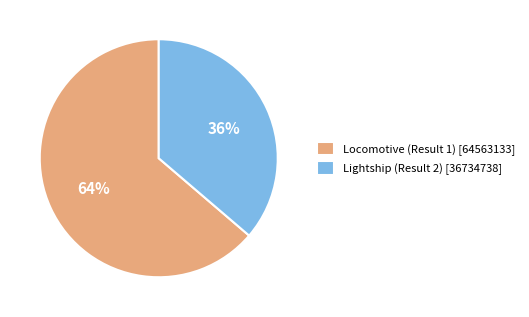

What percentage is the Locomotive (Result 1) slice, to the nearest percent?

64%